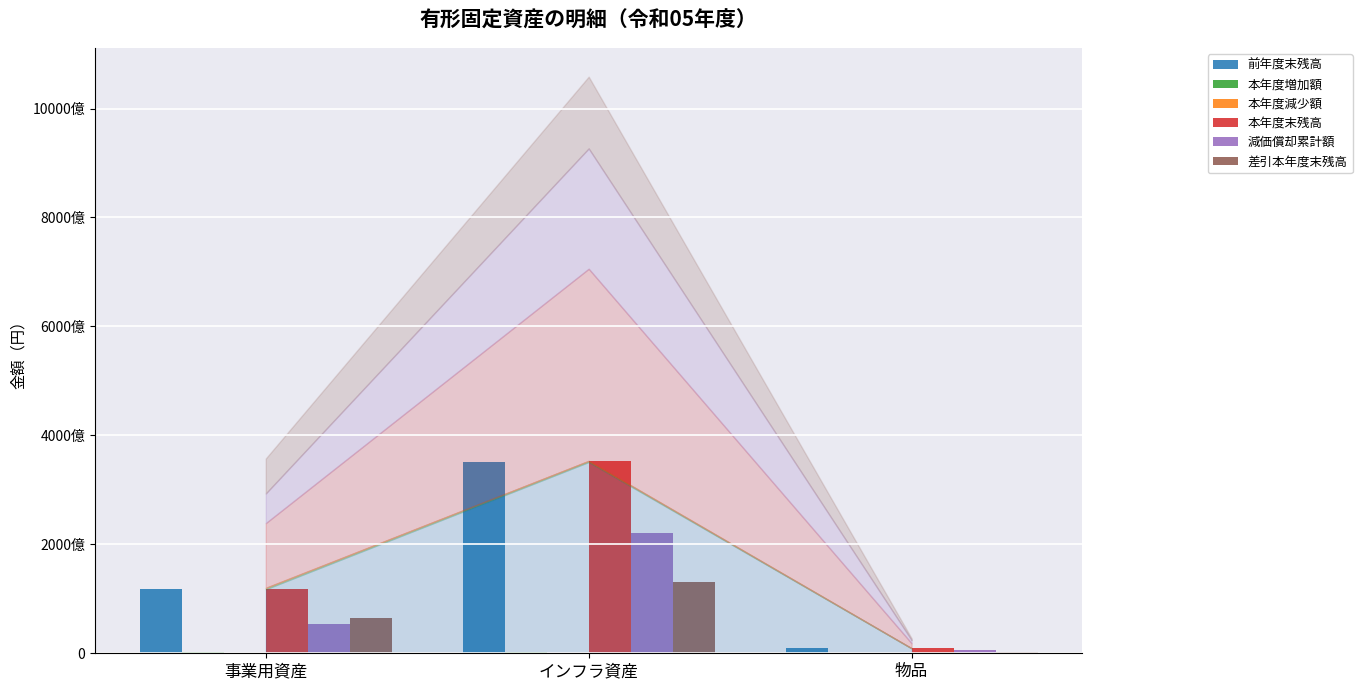

At which label does 差引本年度末残高 first exceed 64200353124?

インフラ資産